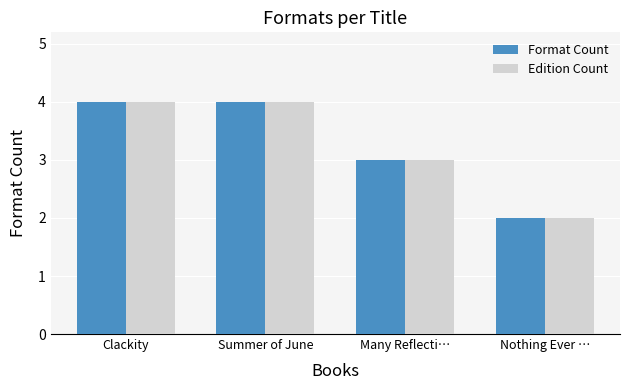

Is it true that Format Count equals 3 at Many Reflecti…?

True